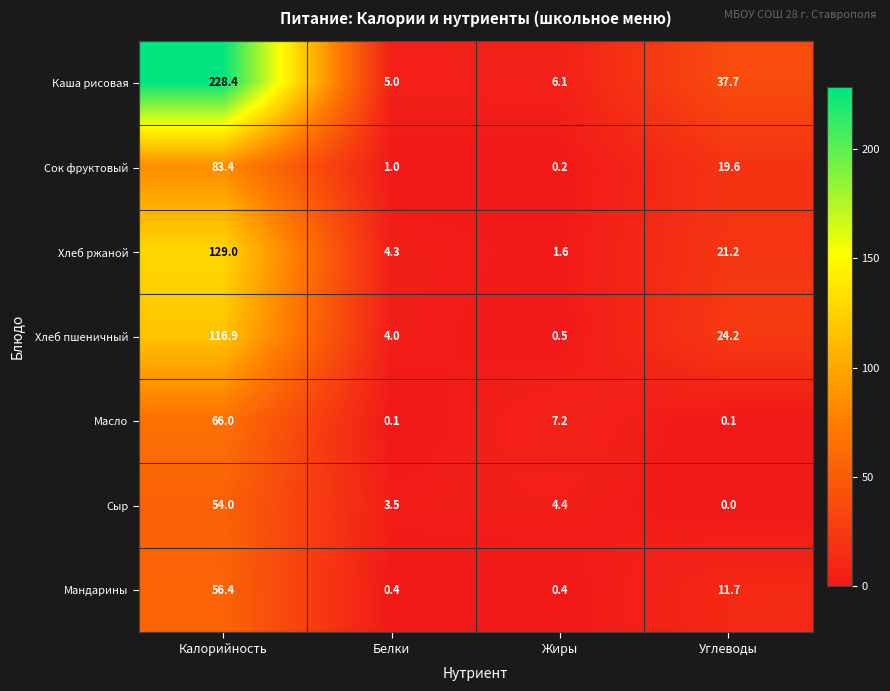

What is the maximum value shown in the chart?

228.4